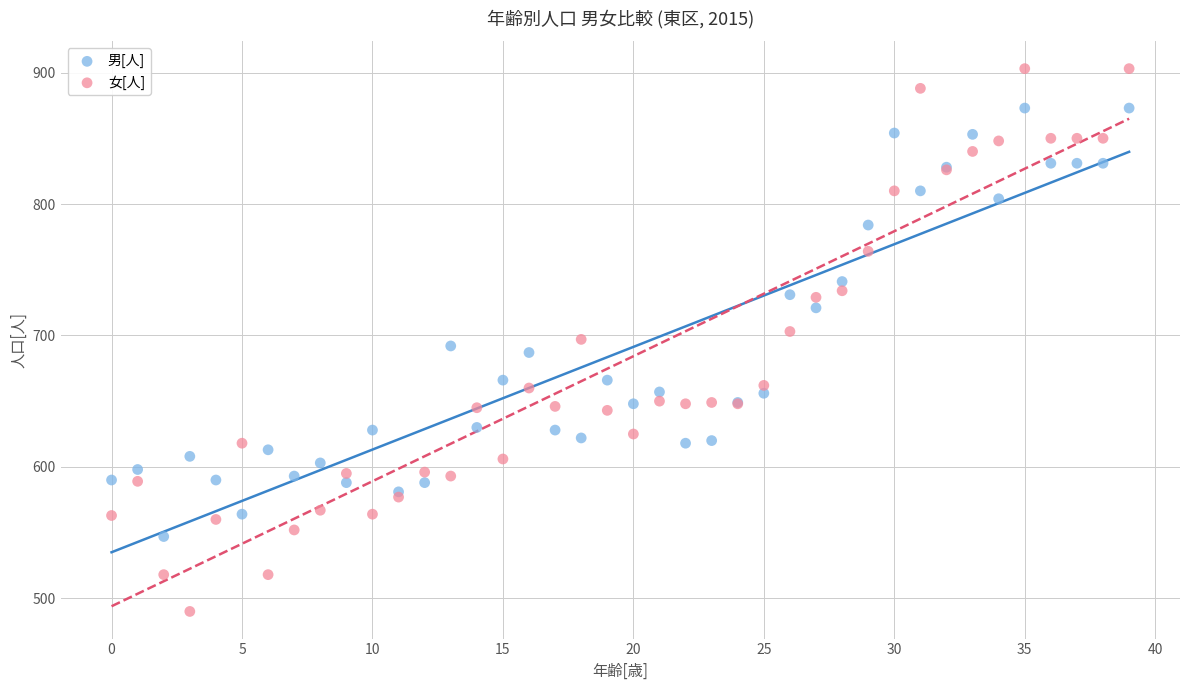

Which series has the widest spread of Y values?

女[人]